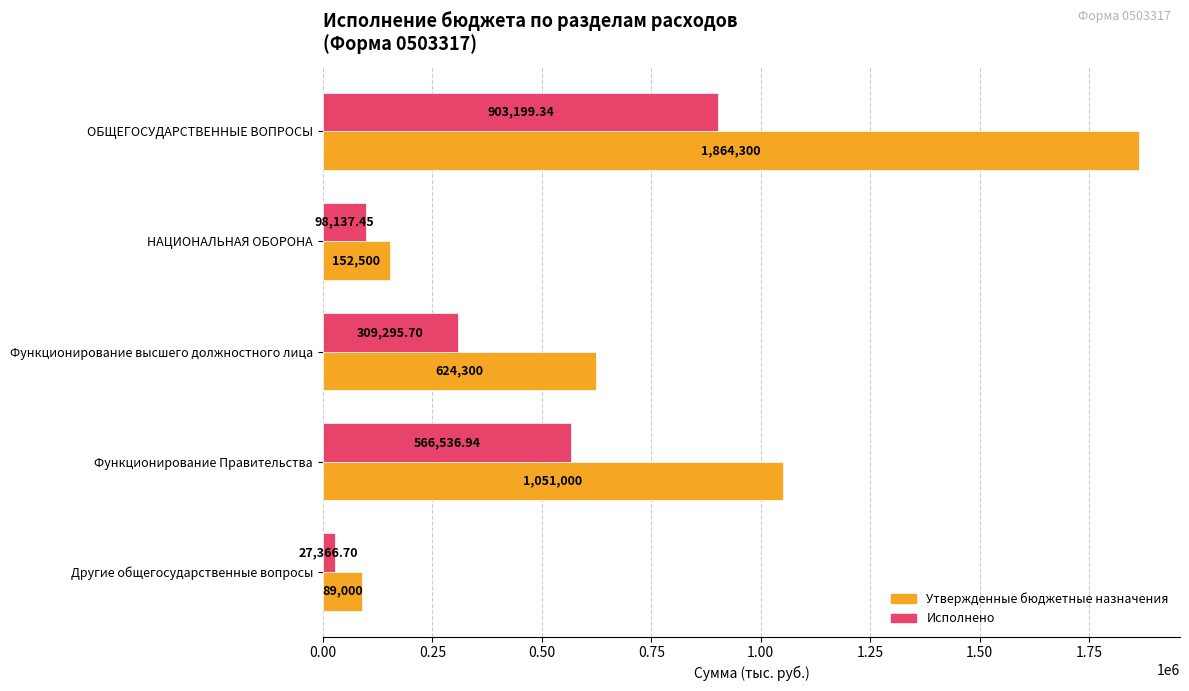

At which label does Утвержденные бюджетные назначения reach its minimum?

Другие общегосударственные вопросы